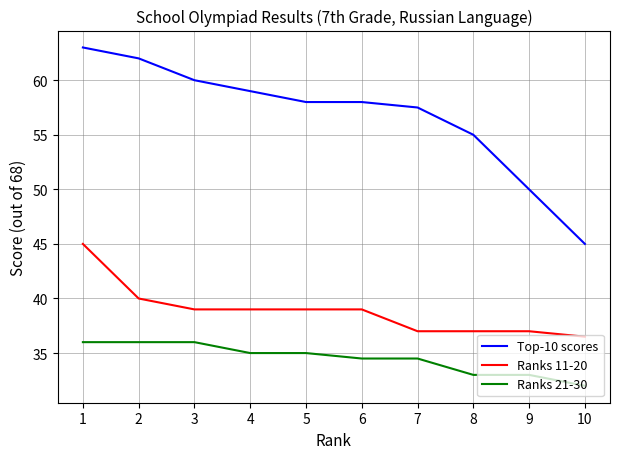

Reading left to right, what are all the values shown in this chart?

Top-10 scores: 63.0	62.0	60.0	59.0	58.0	58.0	57.5	55.0	50.0	45.0
Ranks 11-20: 45.0	40.0	39.0	39.0	39.0	39.0	37.0	37.0	37.0	36.5
Ranks 21-30: 36.0	36.0	36.0	35.0	35.0	34.5	34.5	33.0	33.0	32.0